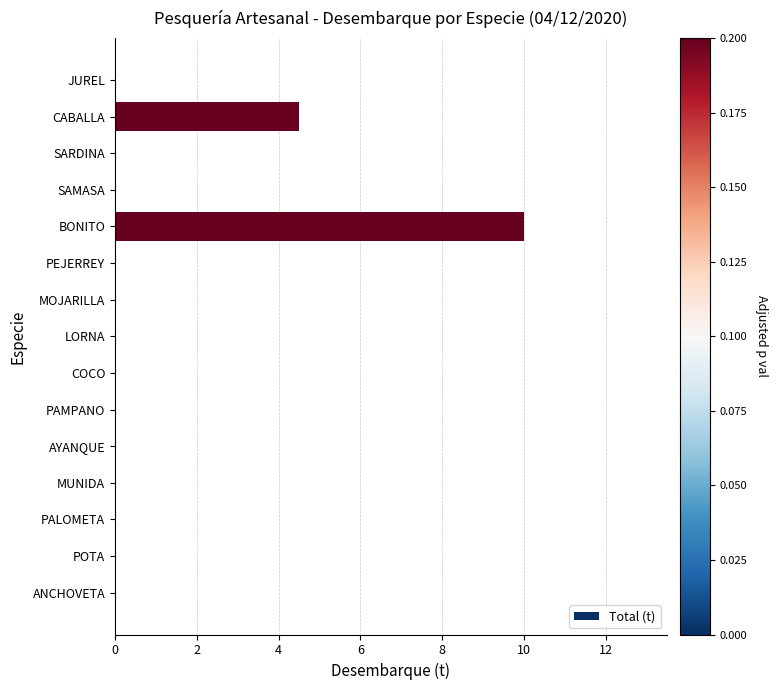

Are the bars horizontal?

Yes